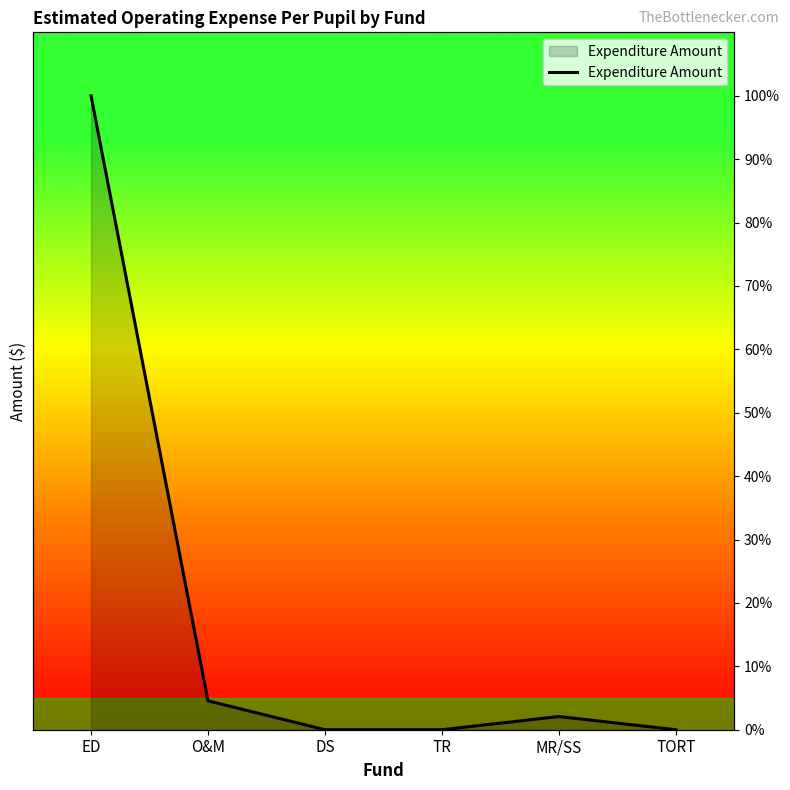

How many values are above zero?

3